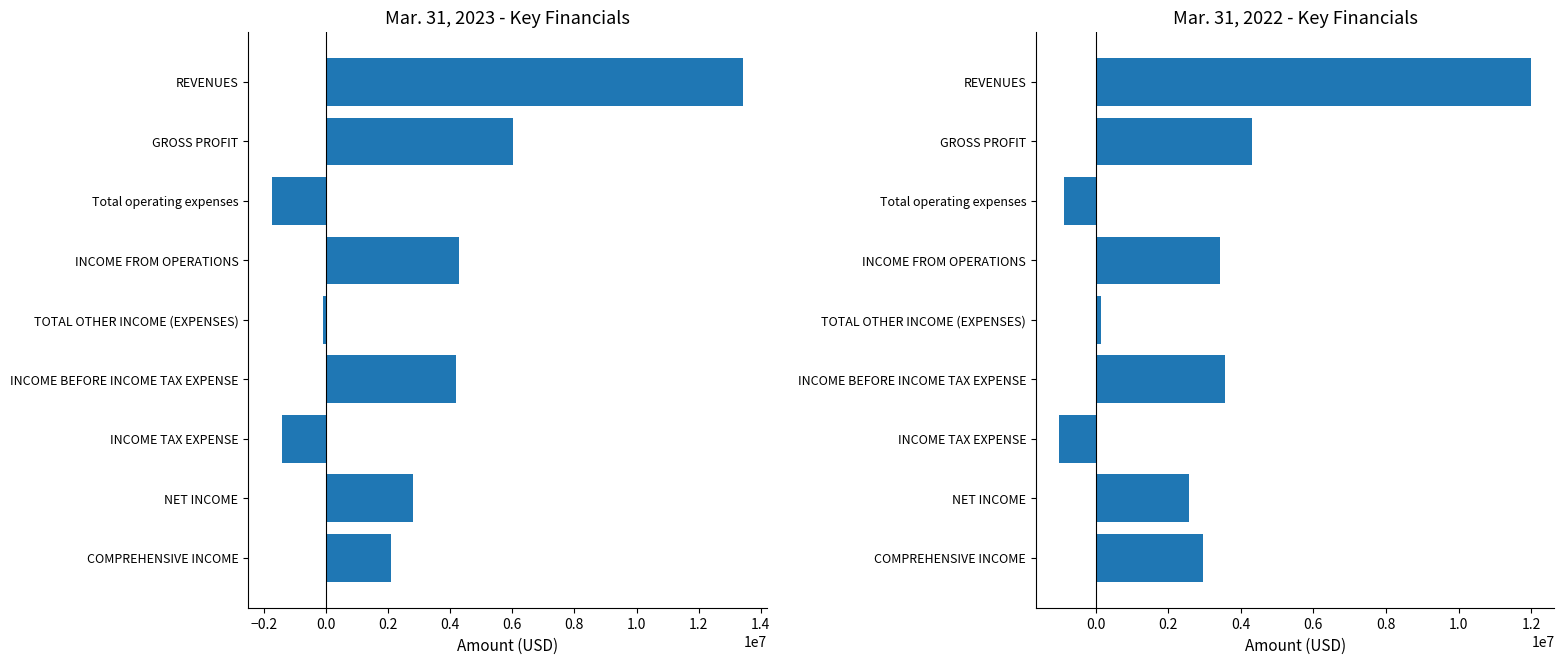

How many bars are there in each group?

2